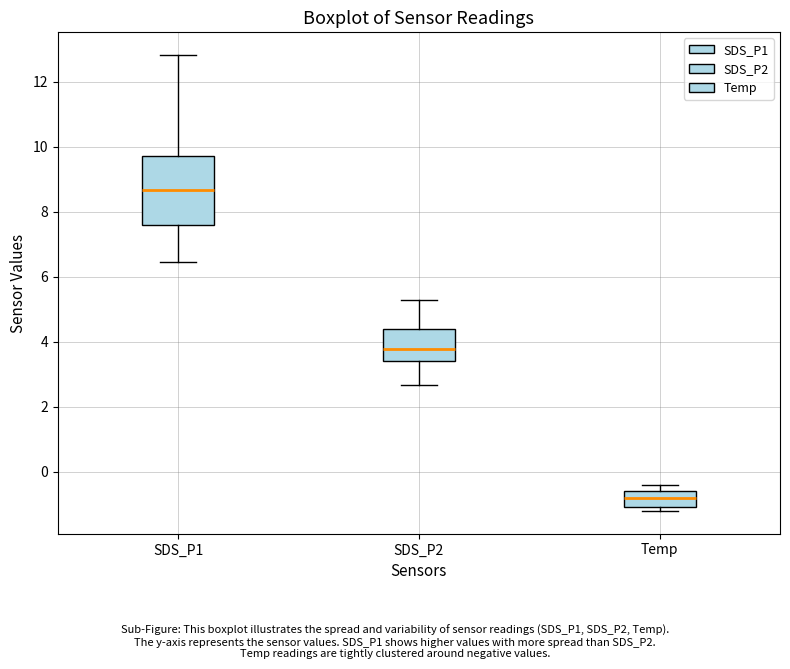

Which box has the lowest median line?

Temp